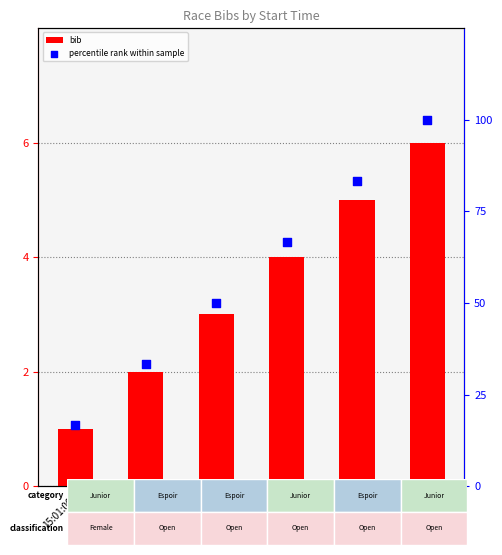

Which series has the largest Y range (max minus min)?

percentile rank within sample